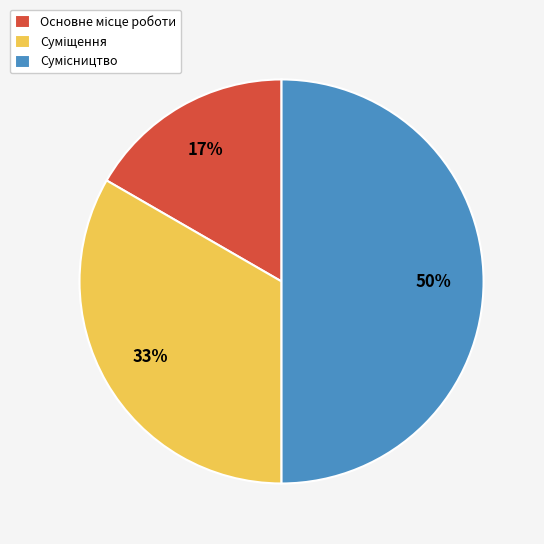

To the nearest percent, what is the average slice percentage?

33%